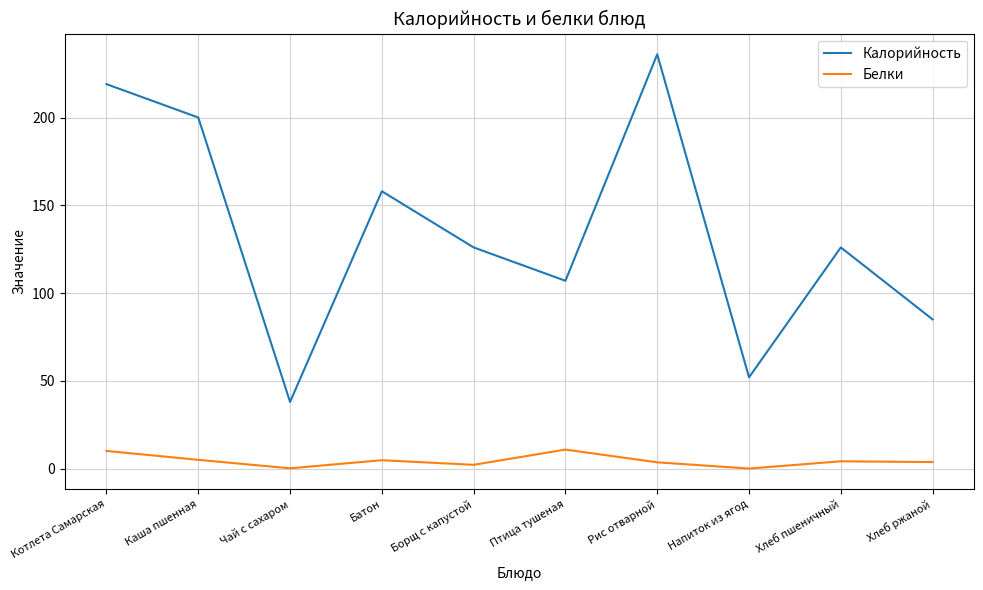

At which category is the sum across all series the highest?

Рис отварной